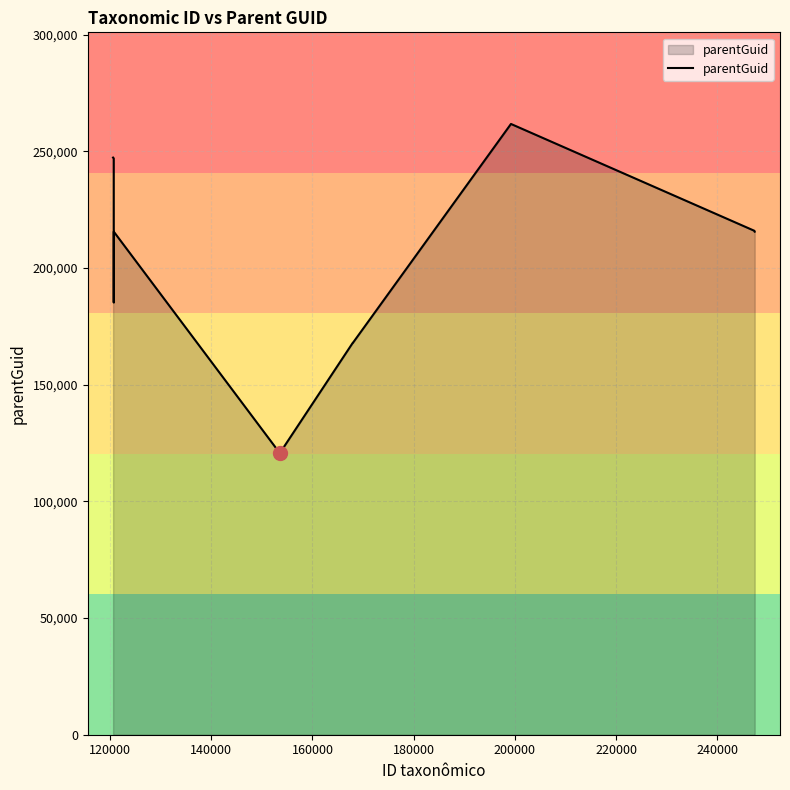

What is the smallest value displayed?

120695